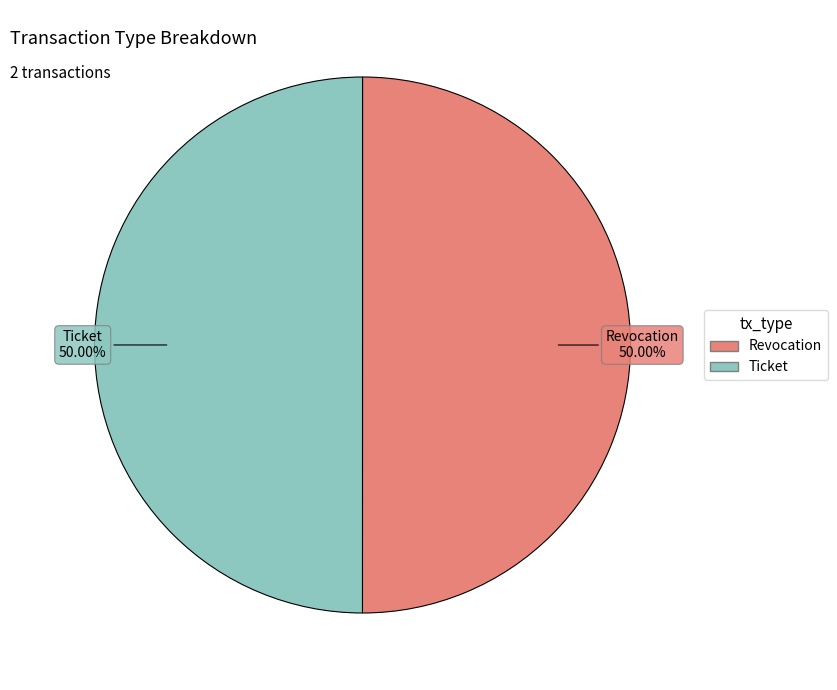

What percentage do Revocation and Ticket together represent?

100.0%